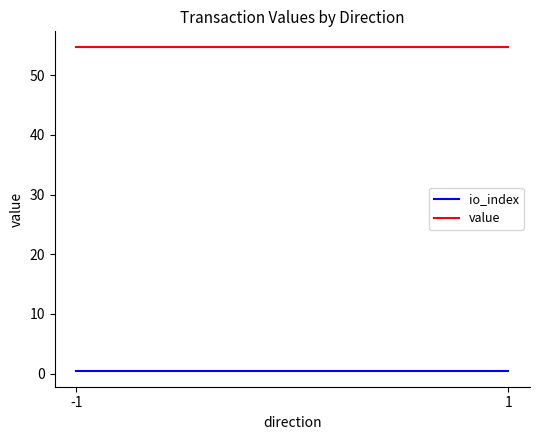

What is the difference between the highest and lowest values at 1?

54.2